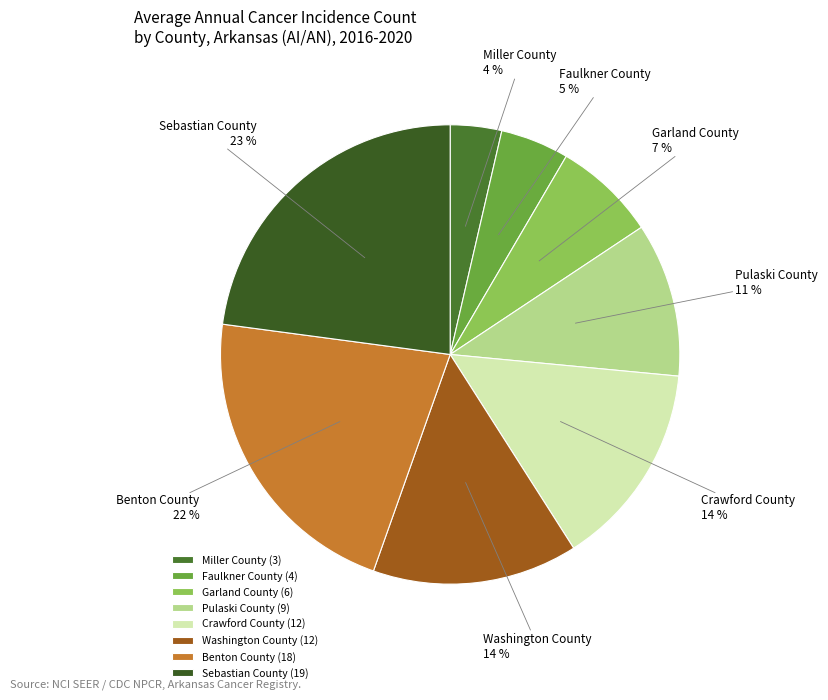

To the nearest percent, what is the difference between the Benton County and Pulaski County slice percentages?

11%